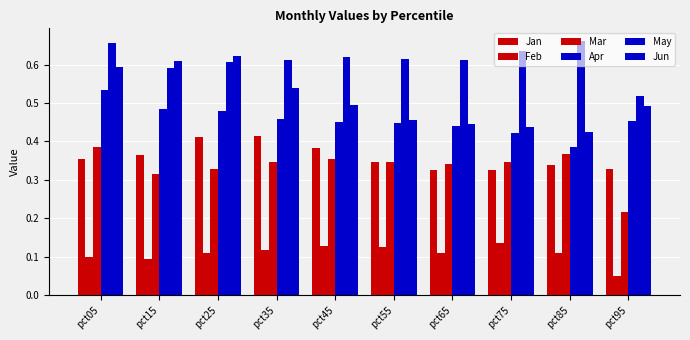

At which label is Mar closest to 0?

pct95